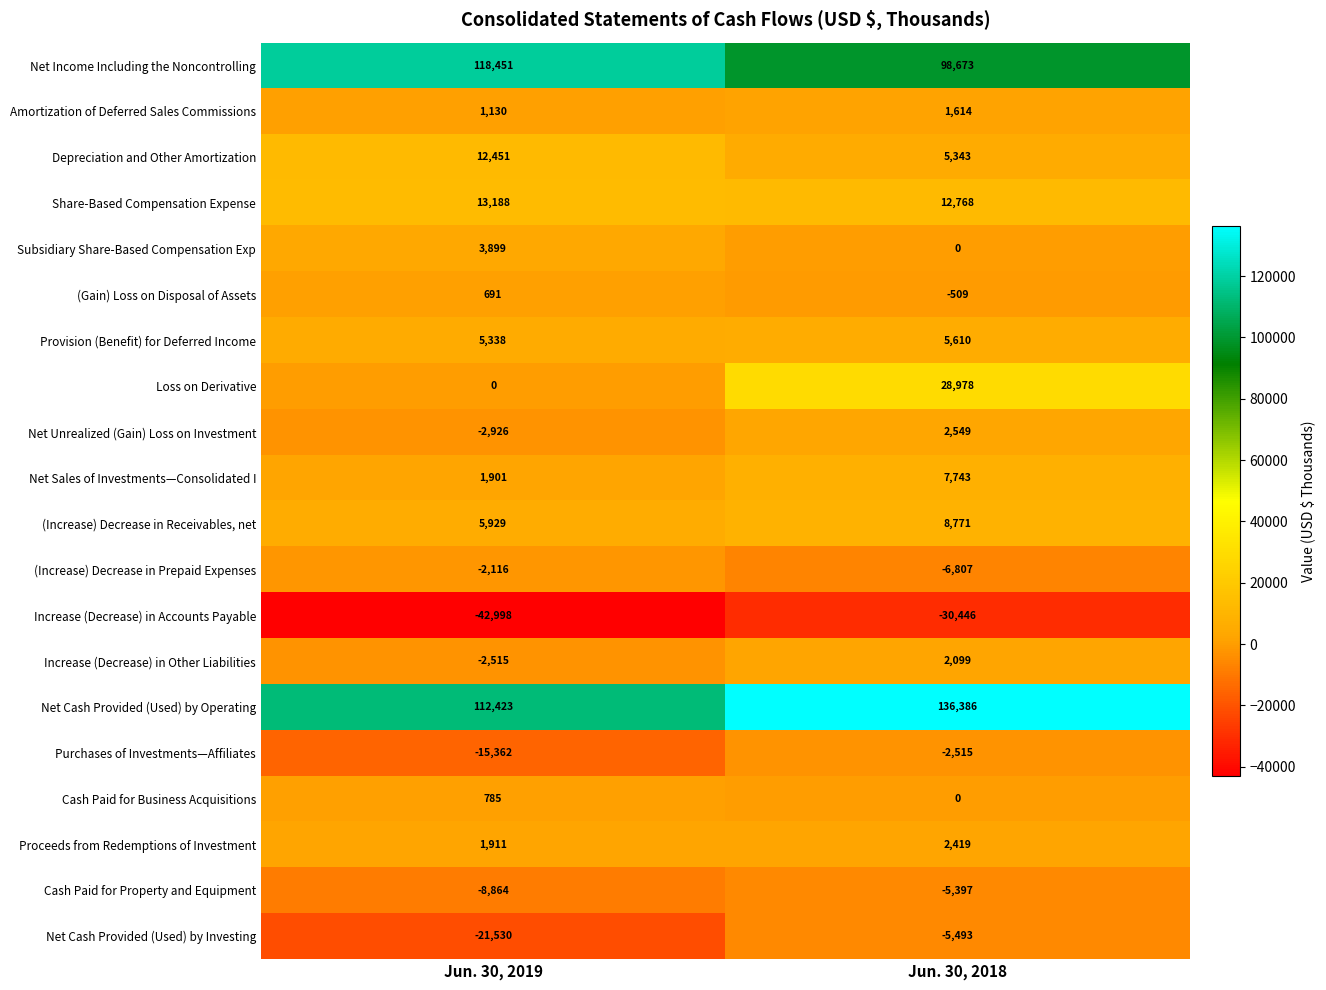

Where is (Increase) Decrease in Prepaid Expenses nearest to the value -4461?

Jun. 30, 2019